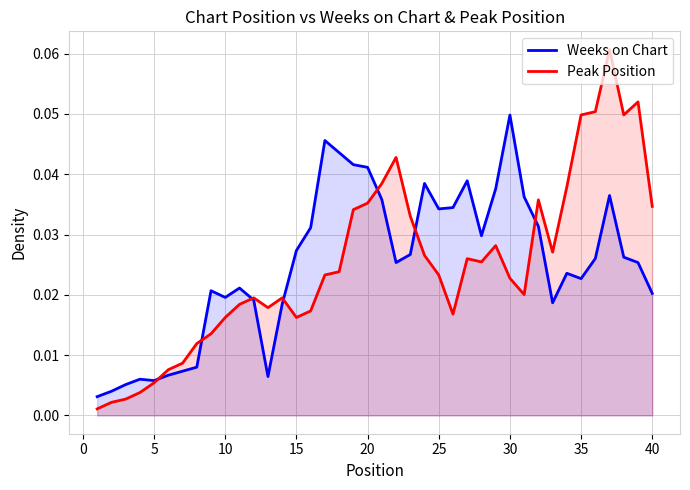

How many data points does each series have?

40